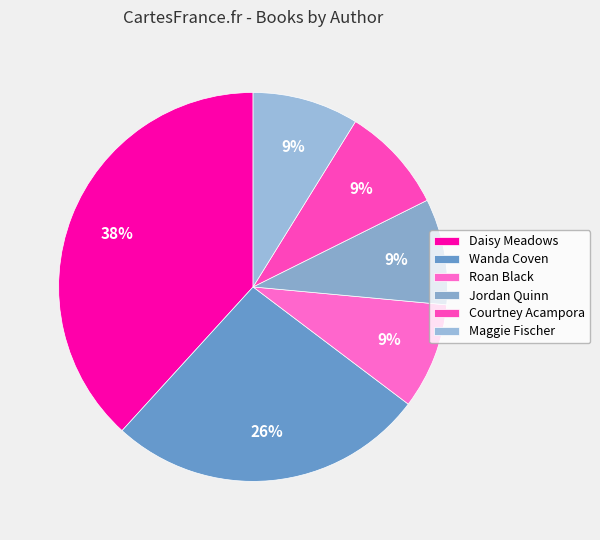

True or false: Courtney Acampora accounts for 22% of the total.

False